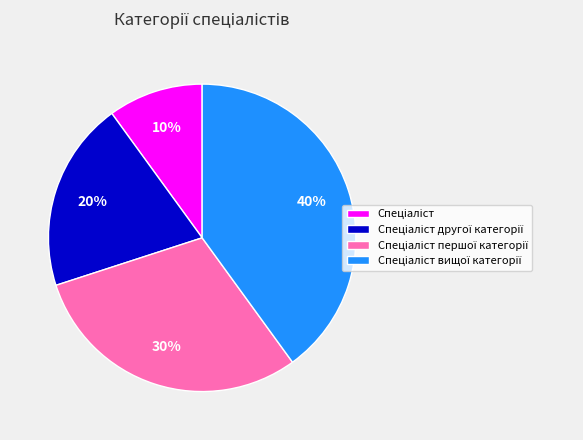

To the nearest percent, what is the average slice percentage?

25%